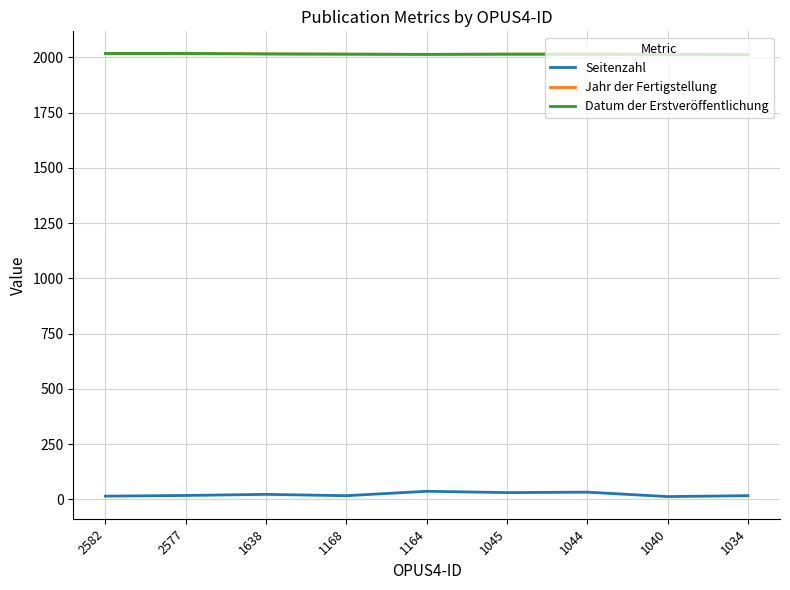

Is this an area chart (filled region under the line)?

No